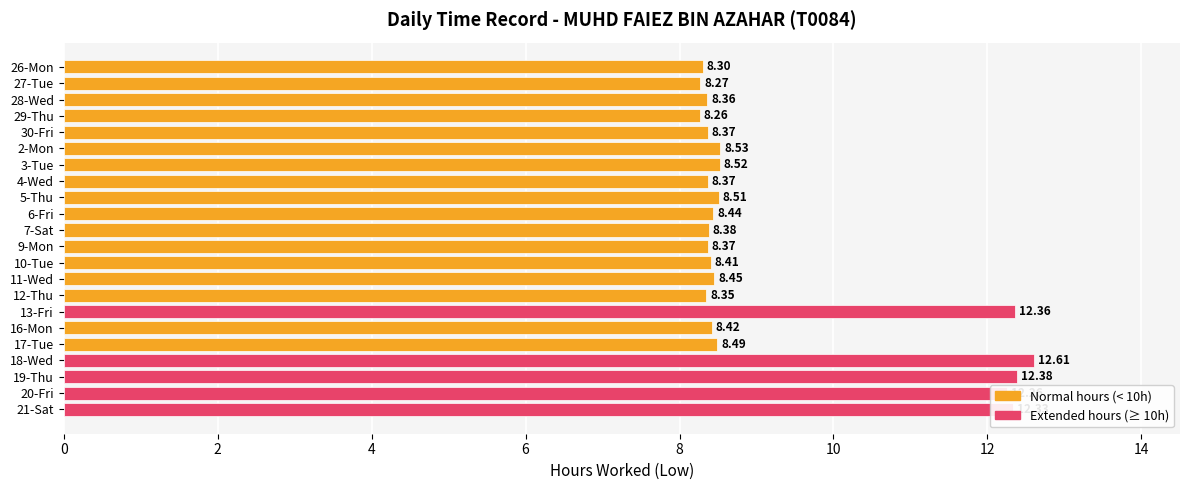

Between 5-Thu and 2-Mon, which is larger?

2-Mon